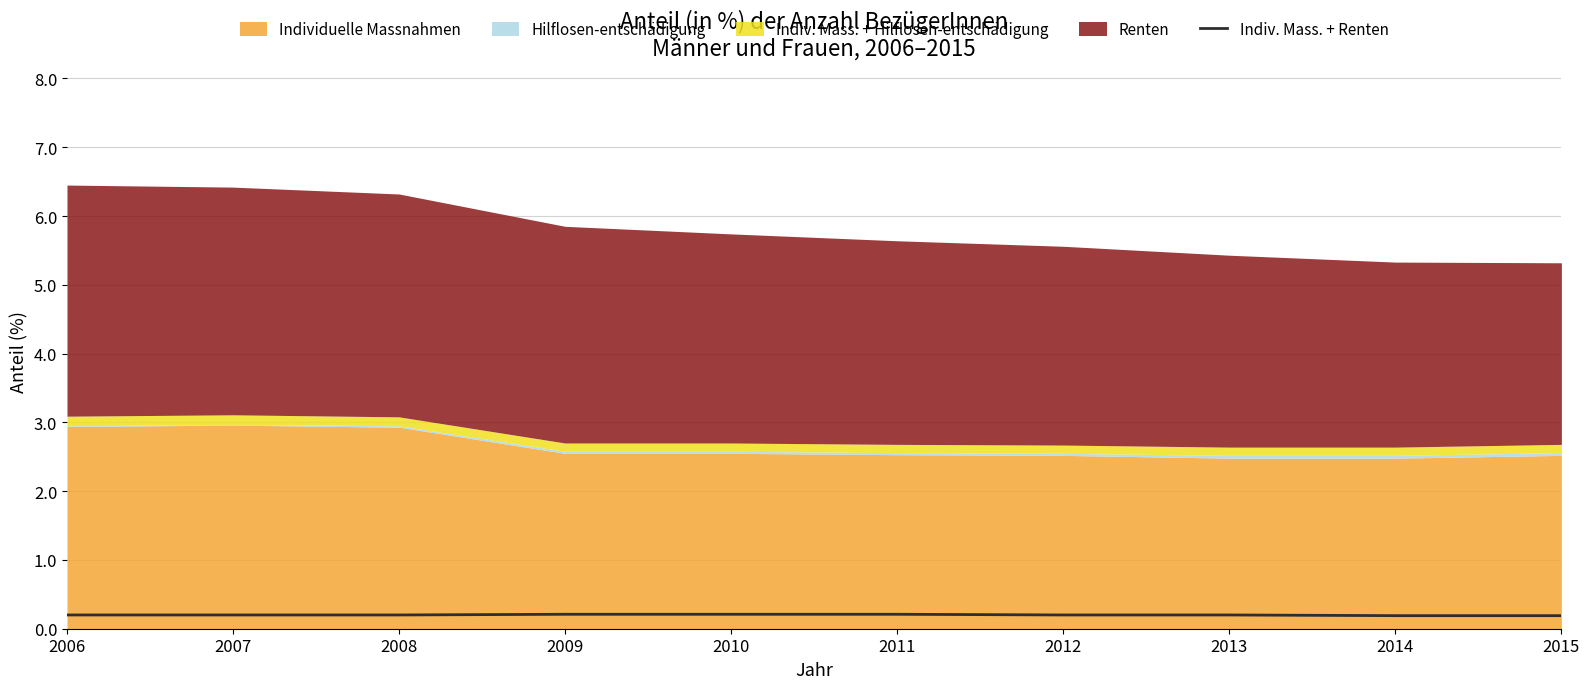

Is it true that Indiv. Mass. + Renten equals 0.2 at 2007?

True